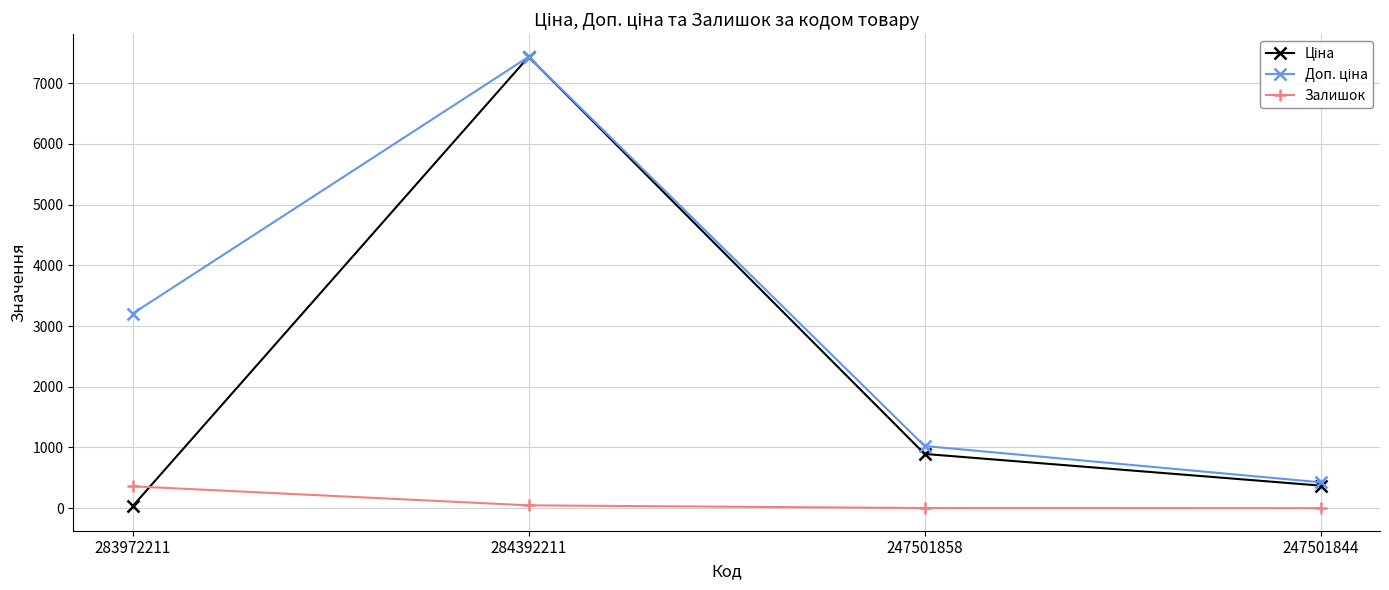

At which category is the sum across all series the highest?

284392211